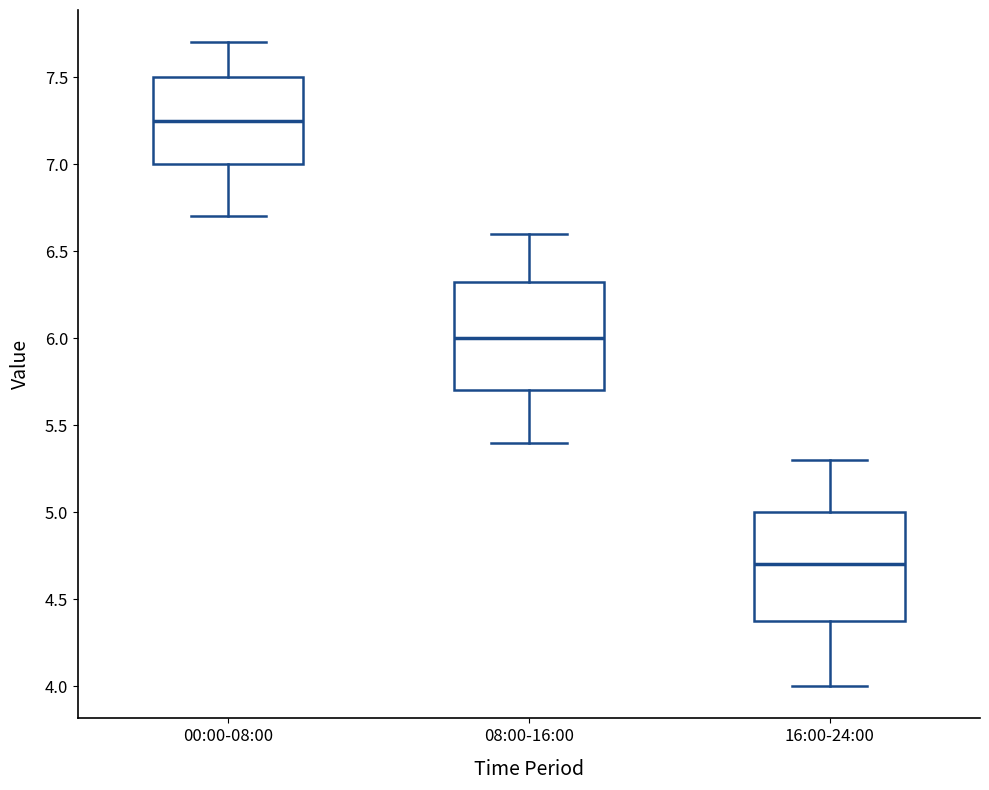

Reading left to right, read every box against the y-axis: the position of its median line, the range the box covers, and the ends of its whiskers. The values are not printed on the chart, so give them approximately, as read against the axis.

00:00-08:00: median 7.25, box 7.00 to 7.50, whiskers 6.70 to 7.70
08:00-16:00: median 6.00, box 5.70 to 6.35, whiskers 5.40 to 6.60
16:00-24:00: median 4.70, box 4.40 to 5.00, whiskers 4.00 to 5.30